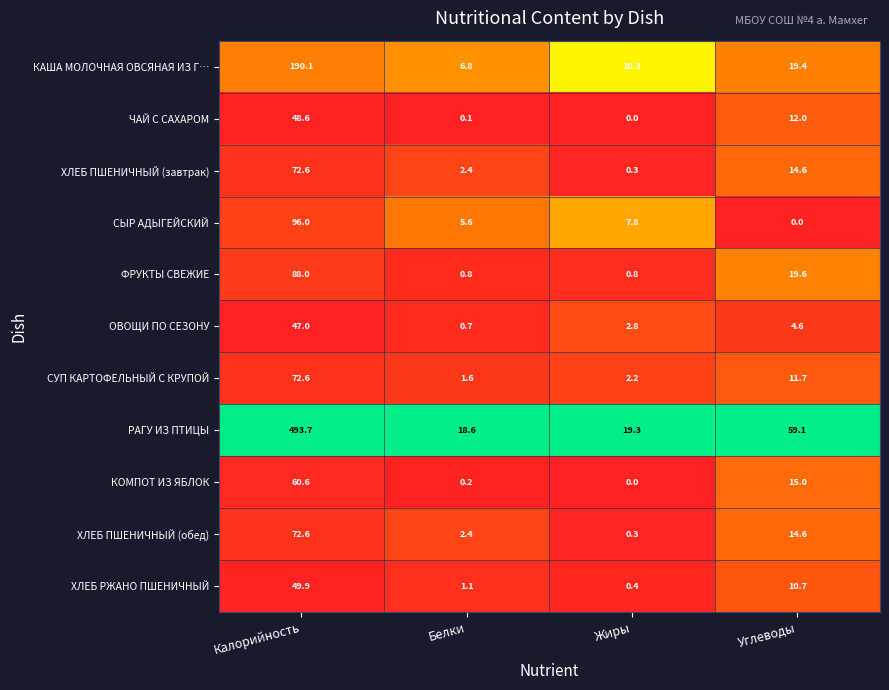

At how many categories does at least one series exceed 0?

4